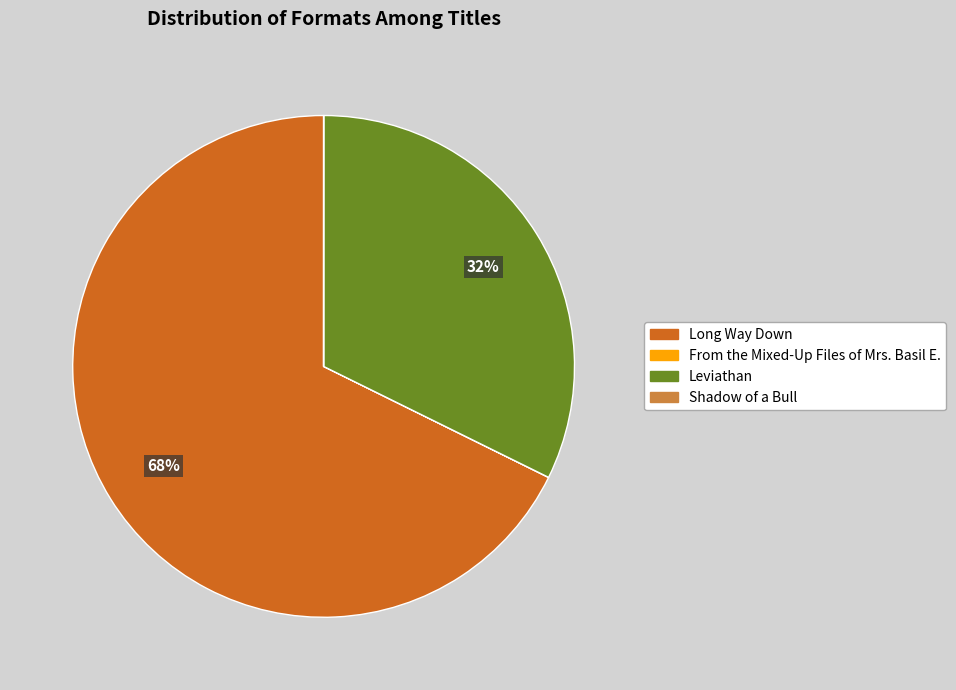

To the nearest percent, what is the difference between the largest and smallest slice percentages?

68%